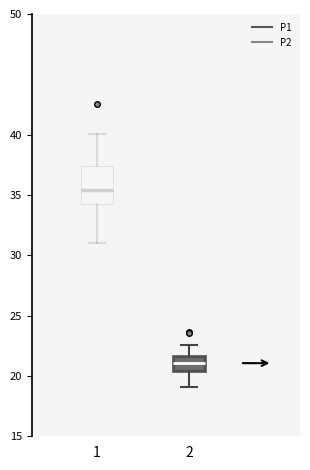

Reading left to right, transcribe this box plot: for each box, give where its median line is, the range the box spans, and where its two whiskers end, as read against the y-axis. The values are not printed on the chart, so give them approximately, as read against the axis.

1: median 35.5, box 34.0 to 37.5, whiskers 31.0 to 40.0
2: median 21.0, box 20.5 to 21.5, whiskers 19.0 to 22.5